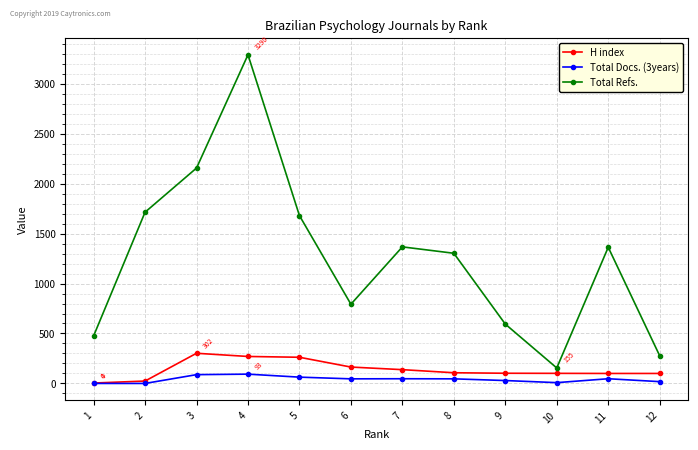

Does the chart display data point markers on the line(s)?

Yes